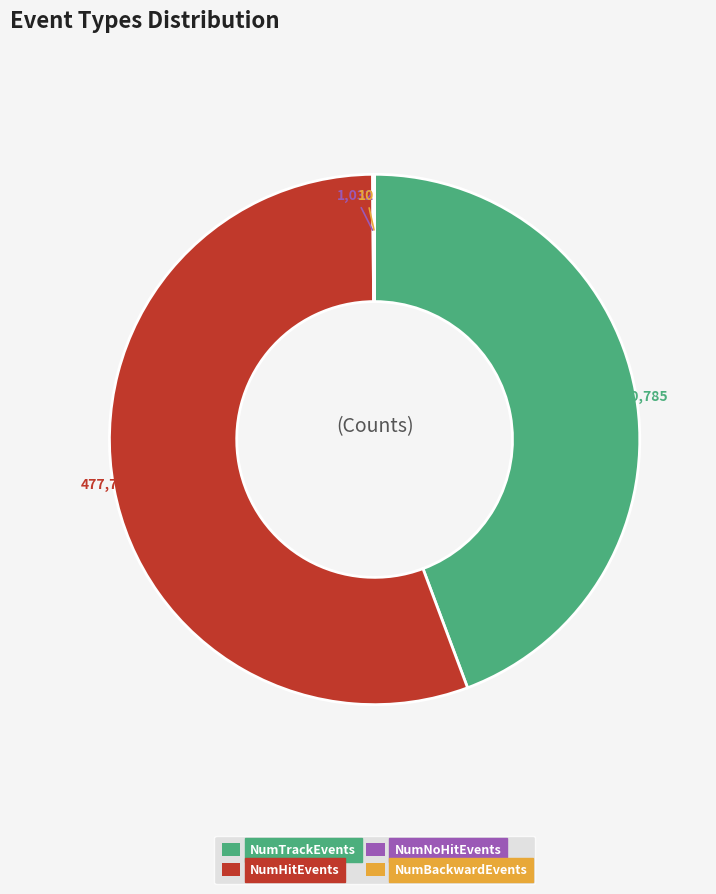

Does any single category account for the majority?

Yes